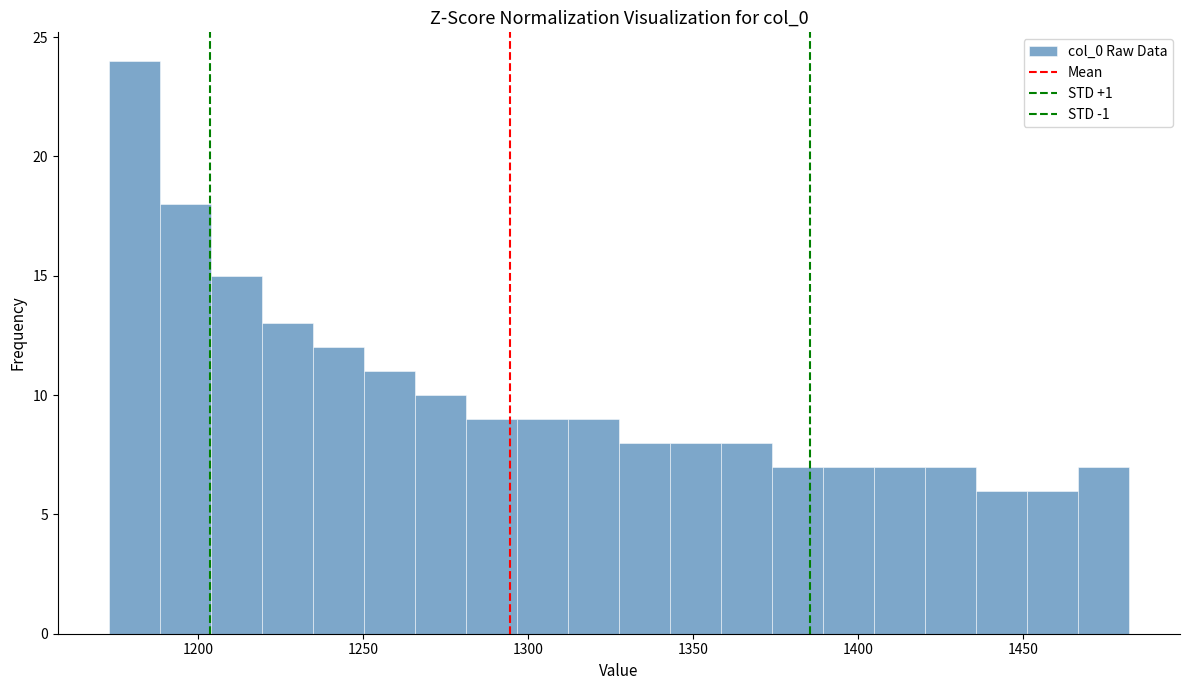

Read against the x-axis, roughly where is the centre of the tallest bar?

1180